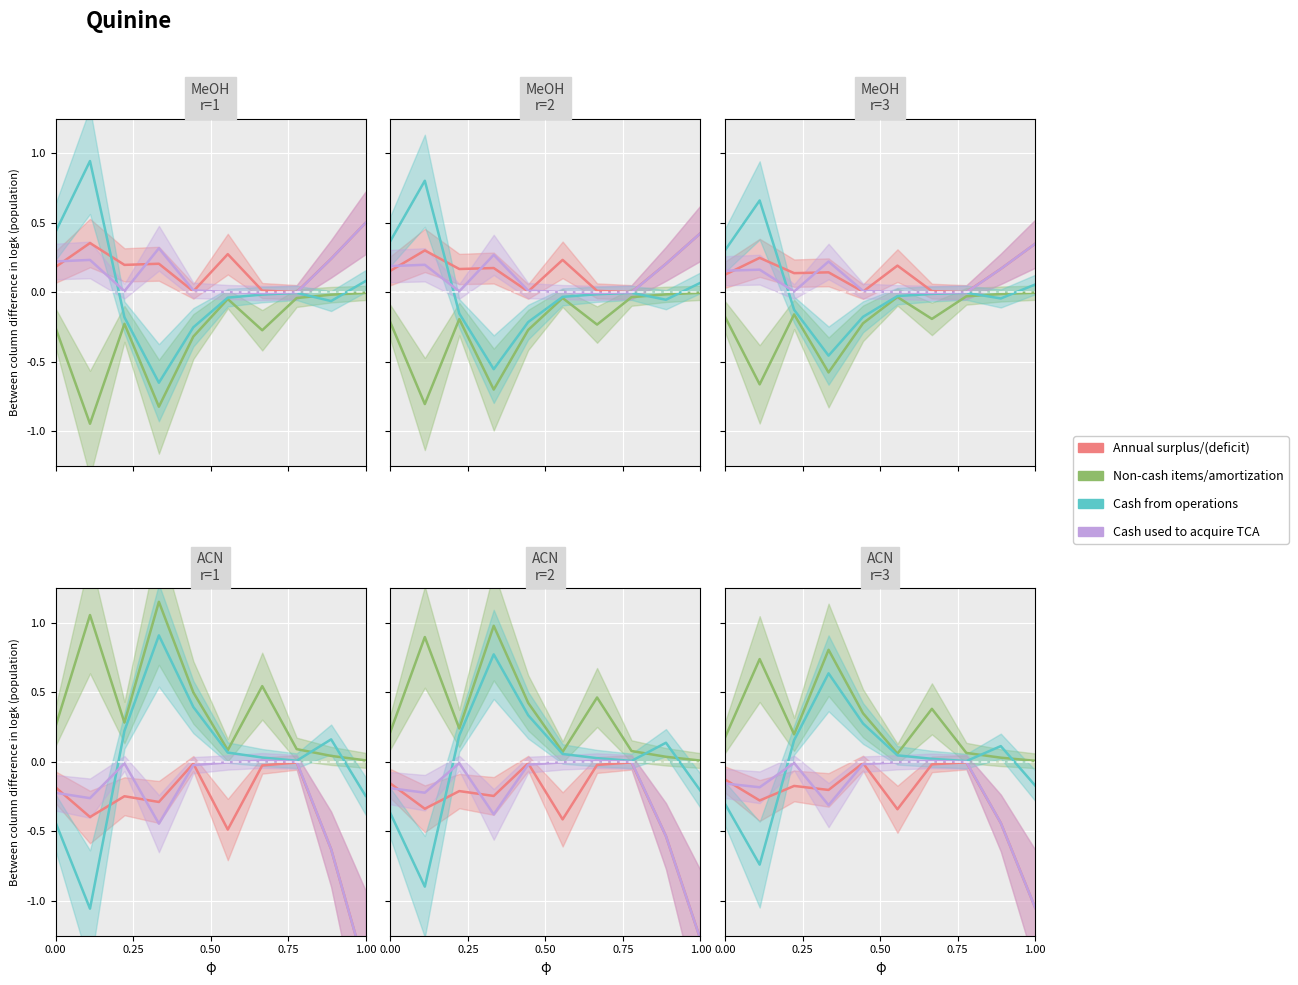

Is it true that Annual surplus/(deficit) equals -0.0 at Adelaide-
Metcalfe
2023?

False